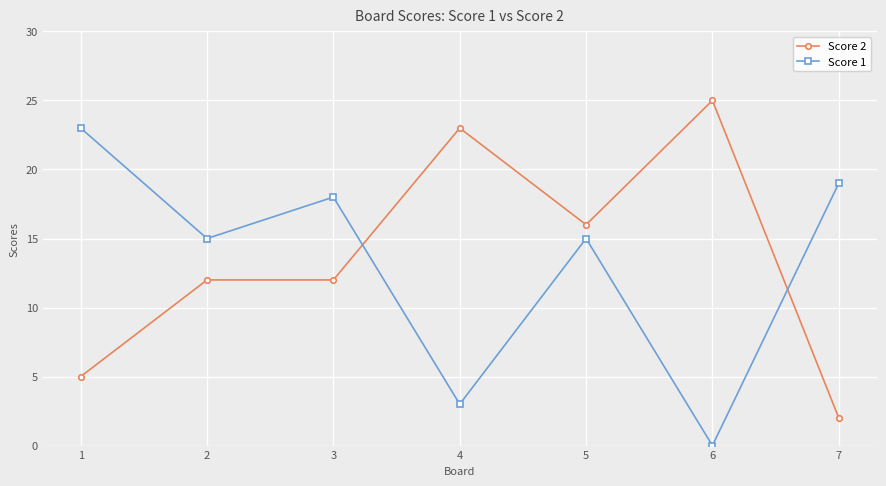

What is the total value across all series at 7?

21